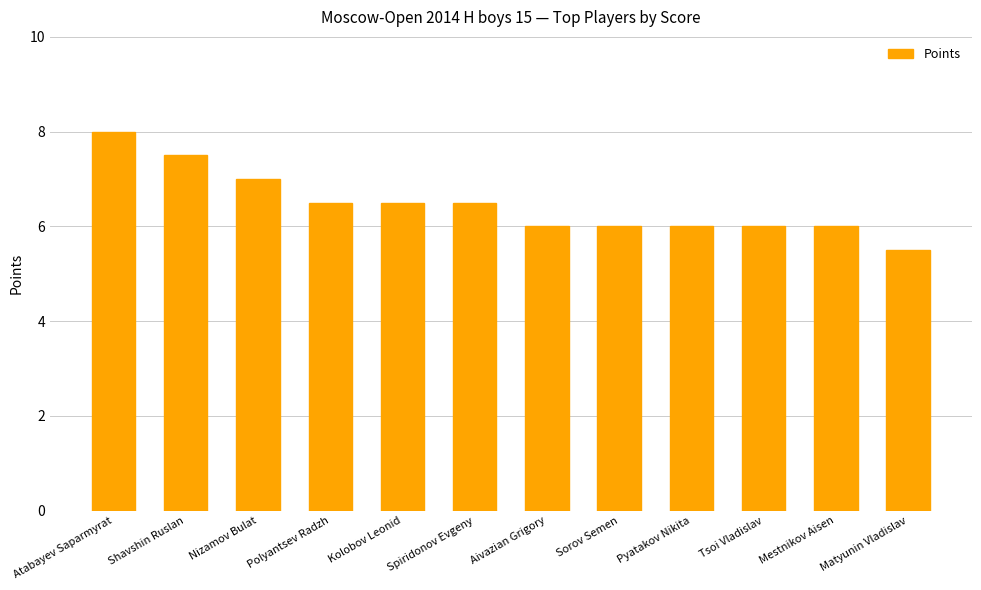

True or false: the data shows 11.8 at Atabayev Saparmyrat.

False